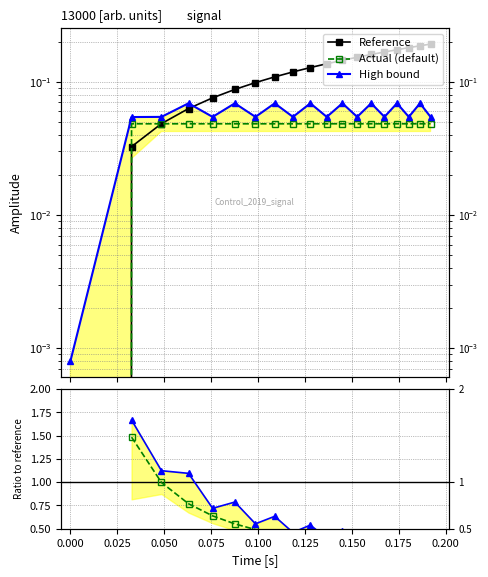

What is the sum of the Actual (default) values at 0.200 and 0.175?

0.1